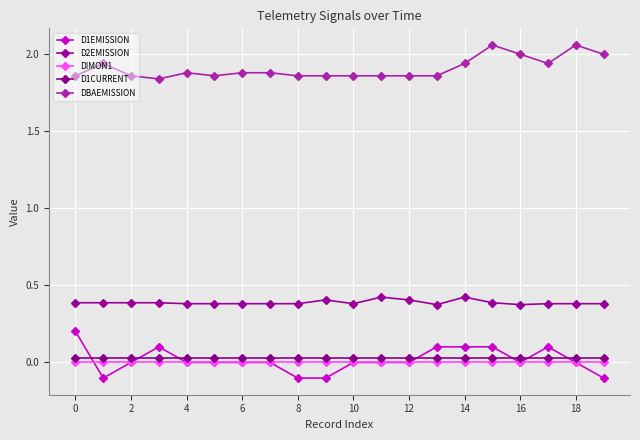

What are all the series names shown in the legend?

D1EMISSION, D2EMISSION, DIMON1, D1CURRENT, DBAEMISSION